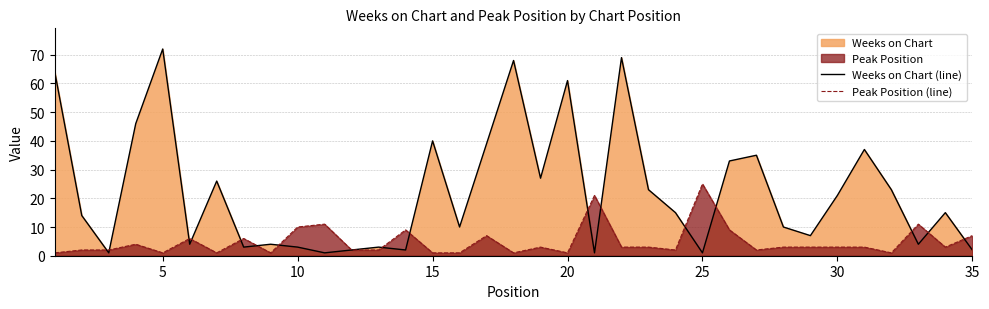

What is the minimum value shown in the chart?

1